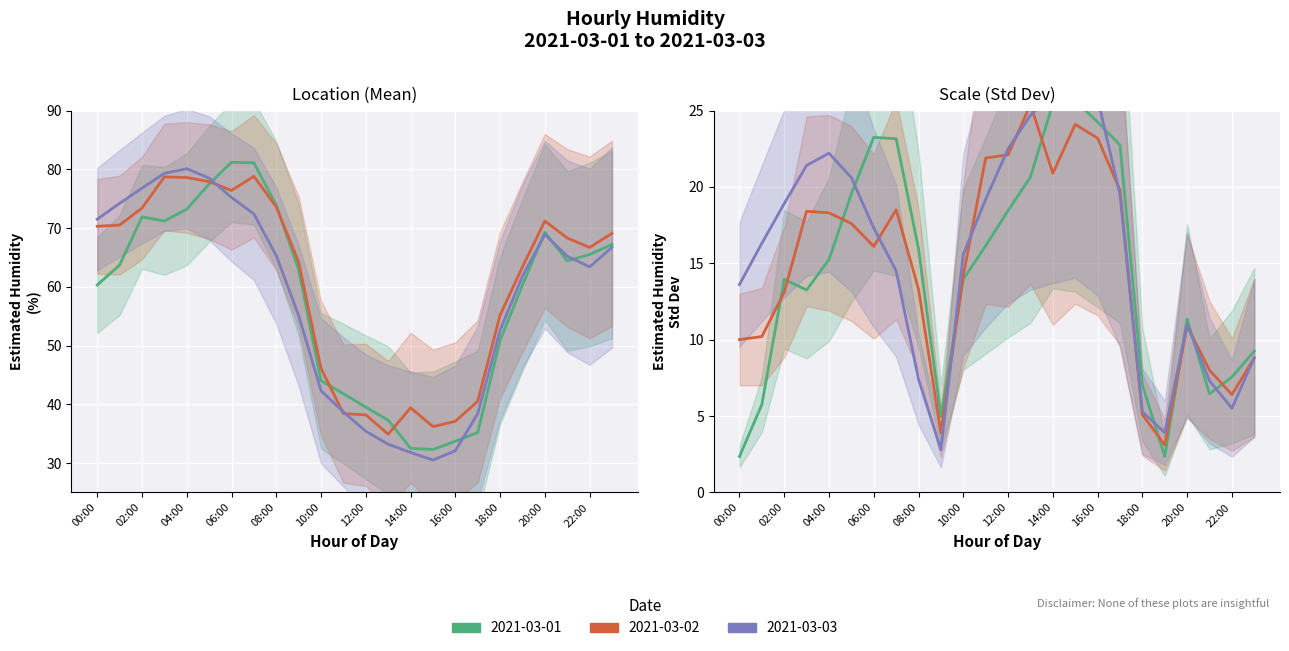

How many values in the 2021-03-01 series are below 63?

12